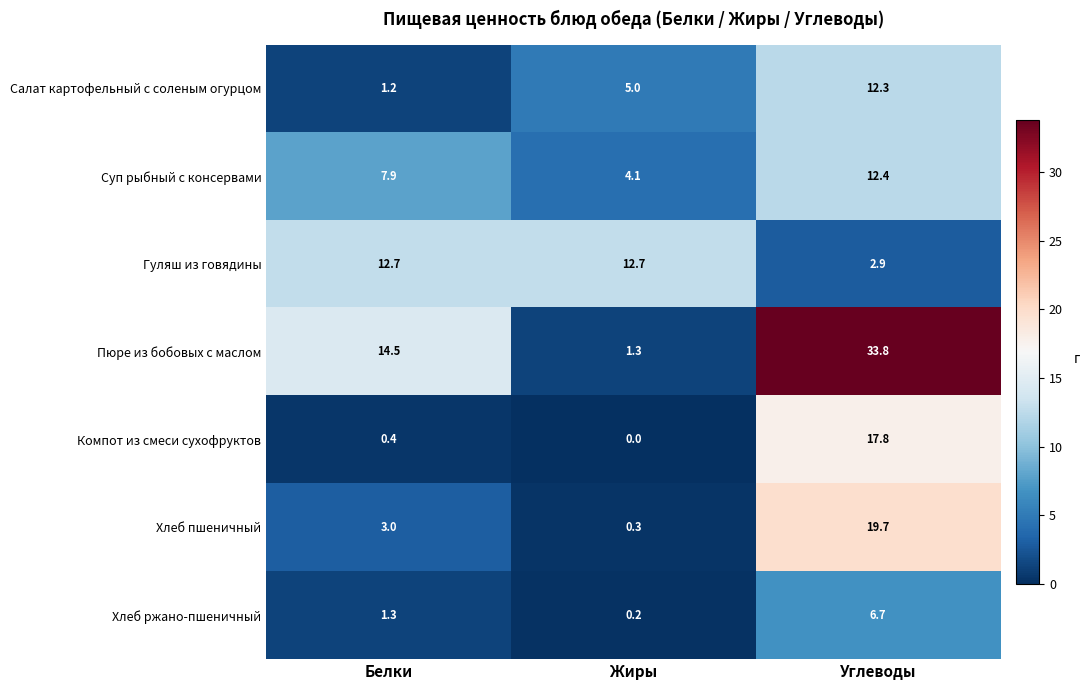

How many distinct data groups are displayed?

7